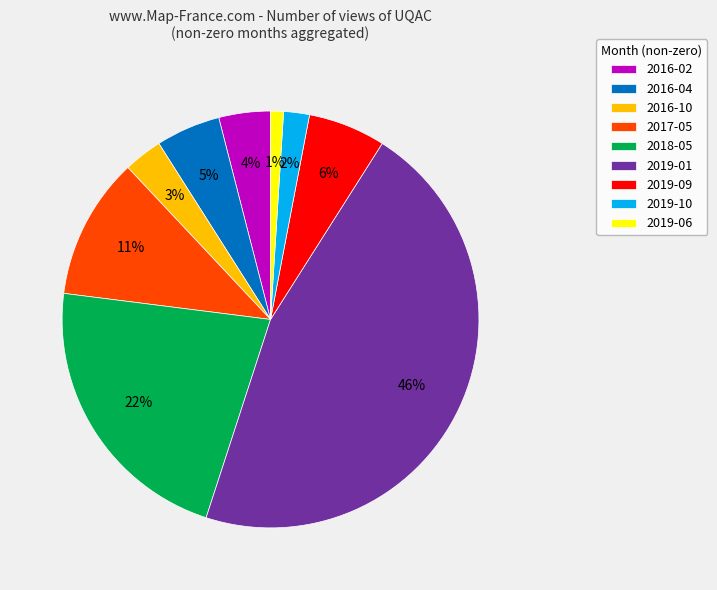

The 2019-06 slice represents 10% of the pie. True or false?

False